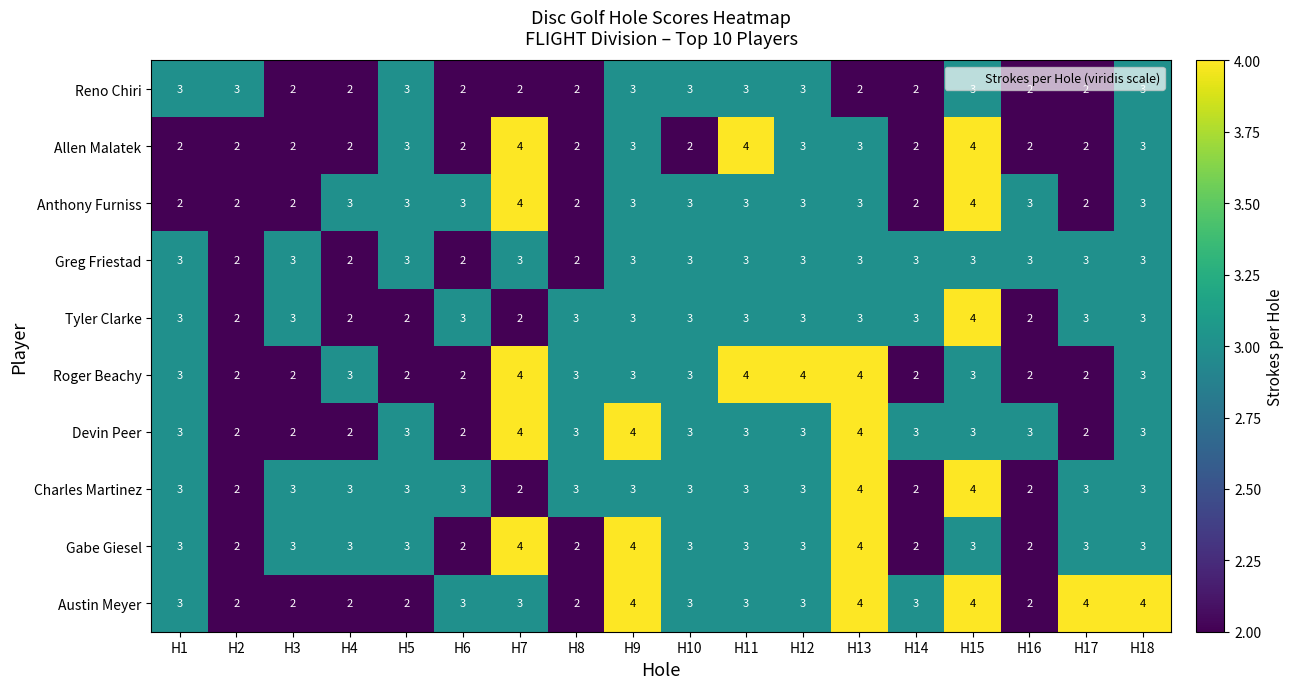

How many Devin Peer values are between 2 and 3?

15